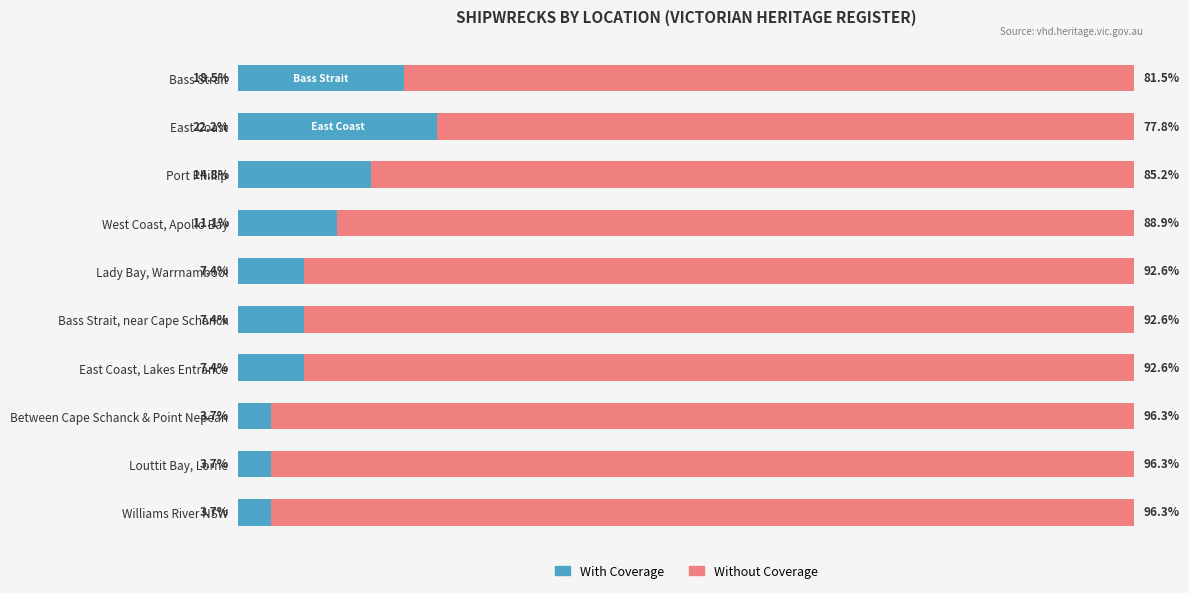

Where is With Coverage nearest to the value 12?

West Coast, Apollo Bay